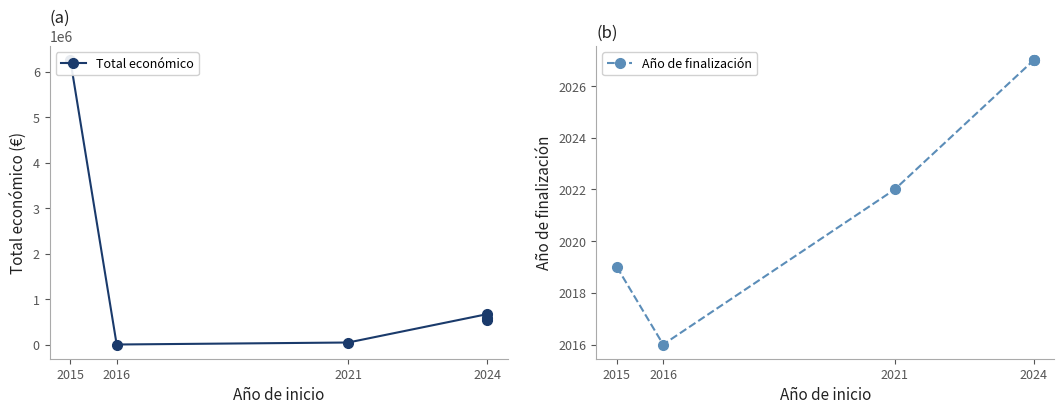

The value of Año de finalización at 2024 is 2027. True or false?

True